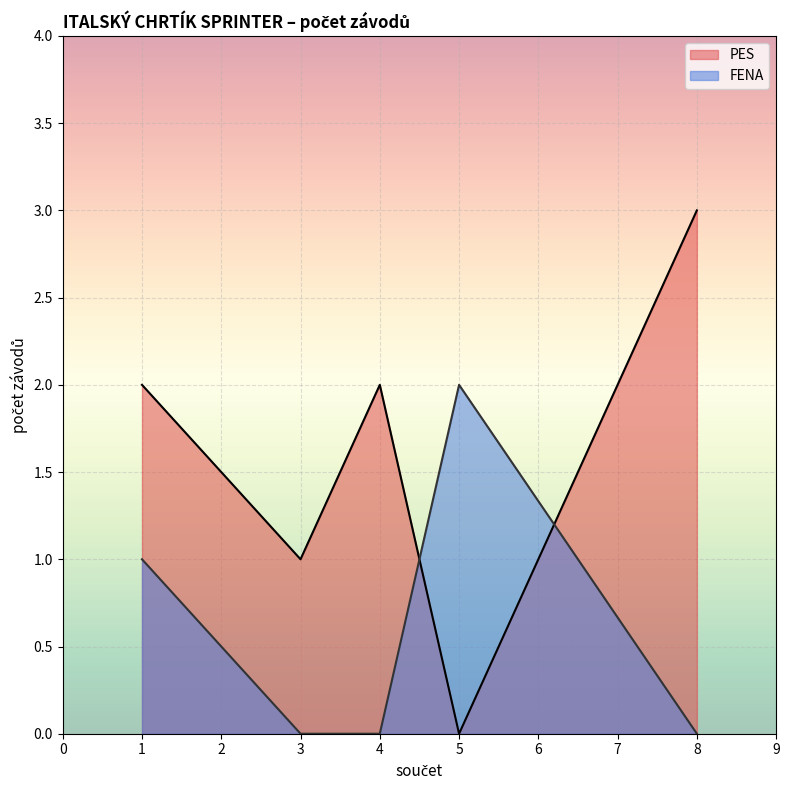

Which series has the largest range (max minus min)?

PES